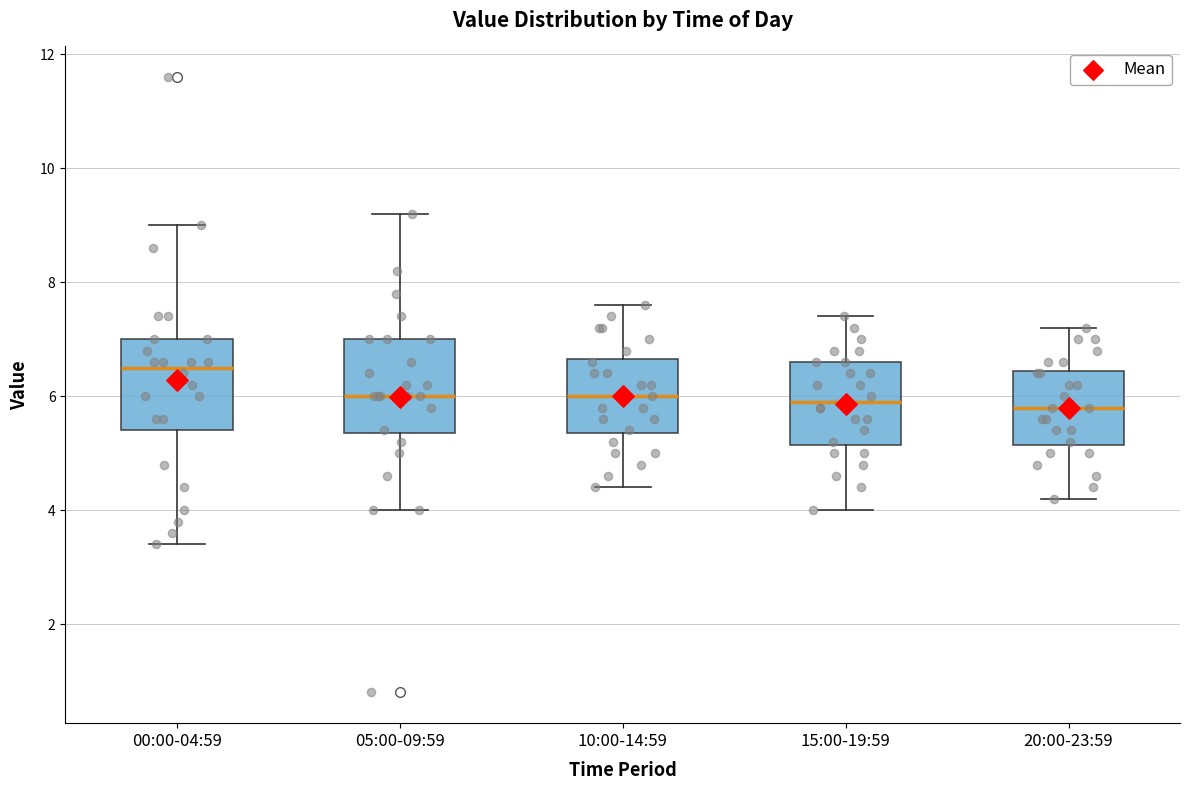

Reading left to right, read every box against the y-axis: the position of its median line, the range the box covers, and the ends of its whiskers. The values are not printed on the chart, so give them approximately, as read against the axis.

00:00-04:59: median 6.6, box 5.4 to 7.0, whiskers 3.4 to 9.0
05:00-09:59: median 6.0, box 5.4 to 7.0, whiskers 4.0 to 9.2
10:00-14:59: median 6.0, box 5.4 to 6.6, whiskers 4.4 to 7.6
15:00-19:59: median 6.0, box 5.2 to 6.6, whiskers 4.0 to 7.4
20:00-23:59: median 5.8, box 5.2 to 6.4, whiskers 4.2 to 7.2